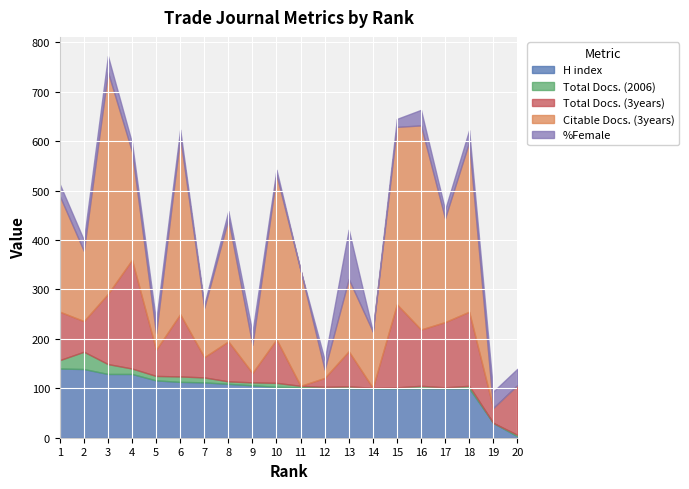

What is the highest value of the H index series?

140.0